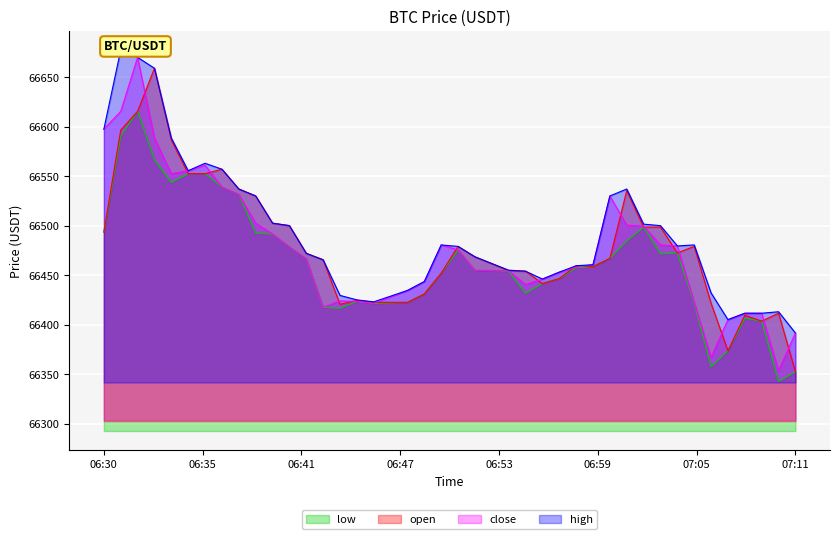

What is the maximum value shown in the chart?

66677.5